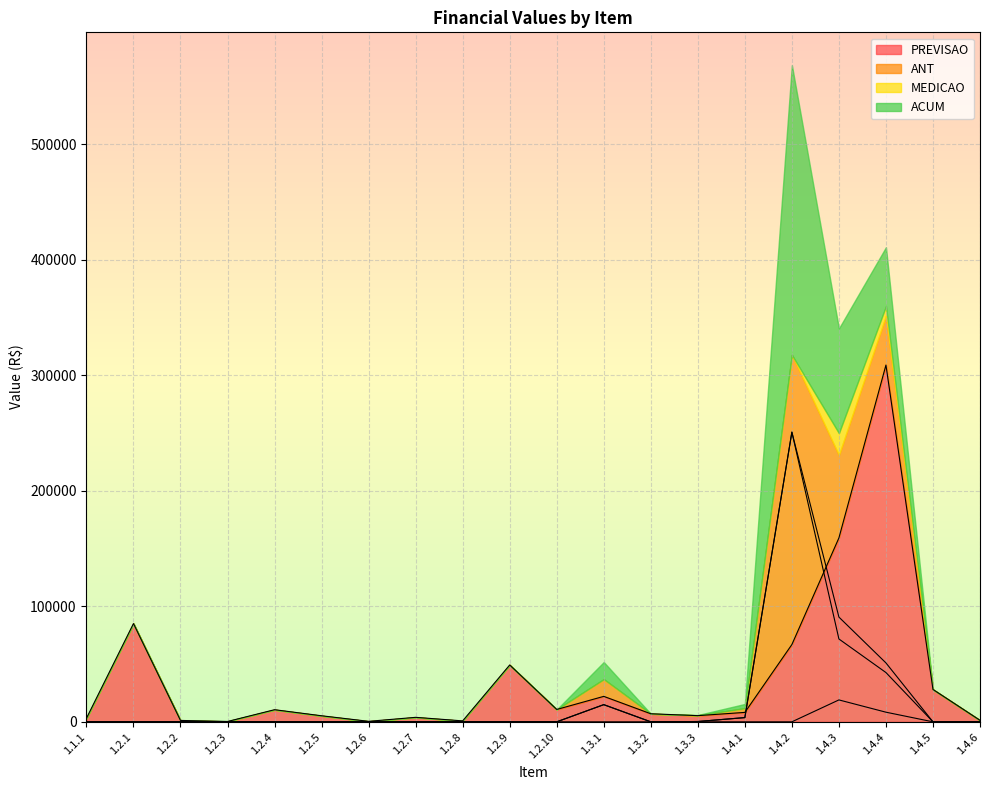

Which label corresponds to the smallest value in the chart?

1.1.1